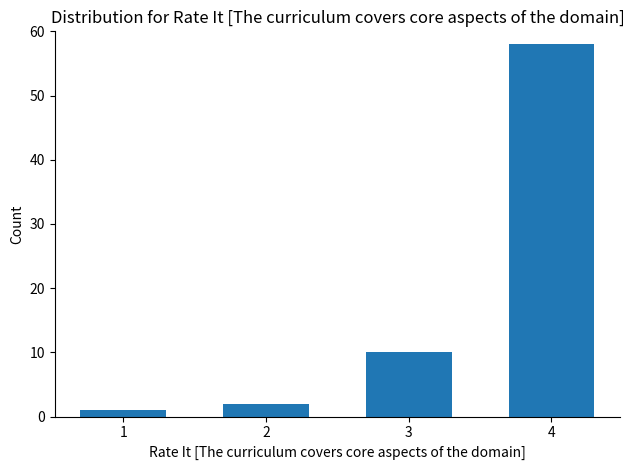

Reading right to left, what are all the values shown in this chart?

4=58	3=10	2=2	1=1